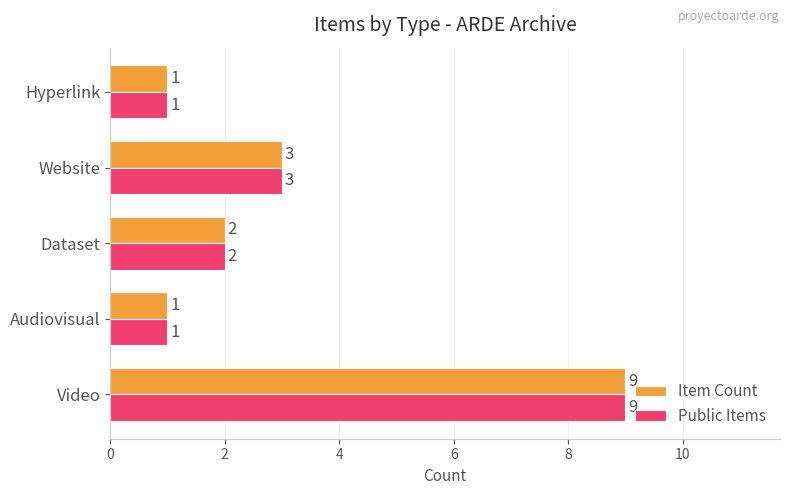

What is the difference between the maximum and second lowest values in the Item Count series?

8